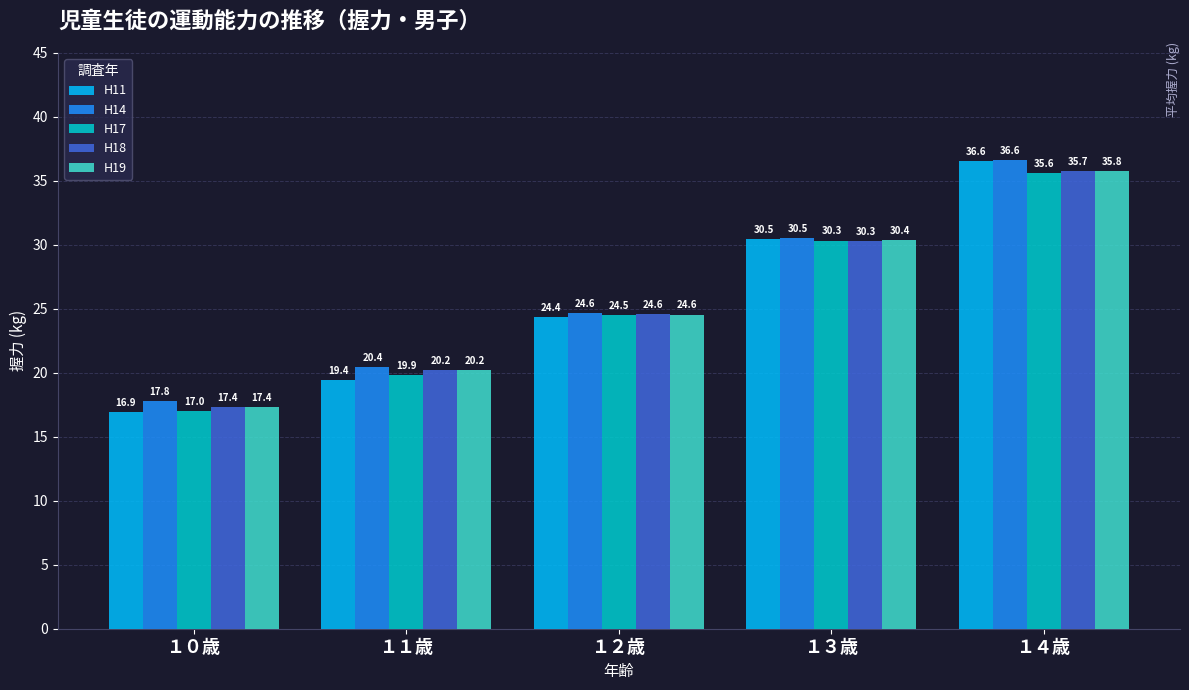

What are all the series names shown in the legend?

H11, H14, H17, H18, H19